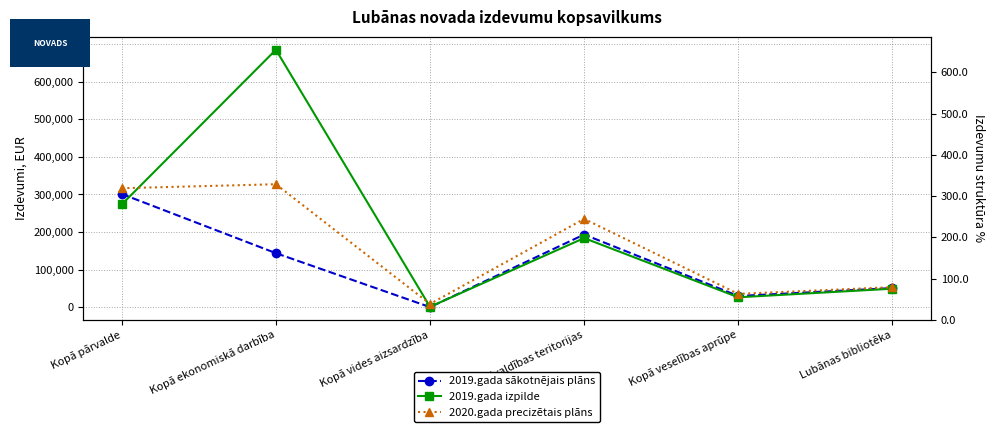

Reading right to left, what are all the values shown in this chart?

2019.gada sākotnējais plāns: 50745	29607	193316	0	143714	301360
2019.gada izpilde: 49018	26188	183901	780	685638	273600
2020.gada precizētais plāns: 53084	35216	235045	8413	327284	316751